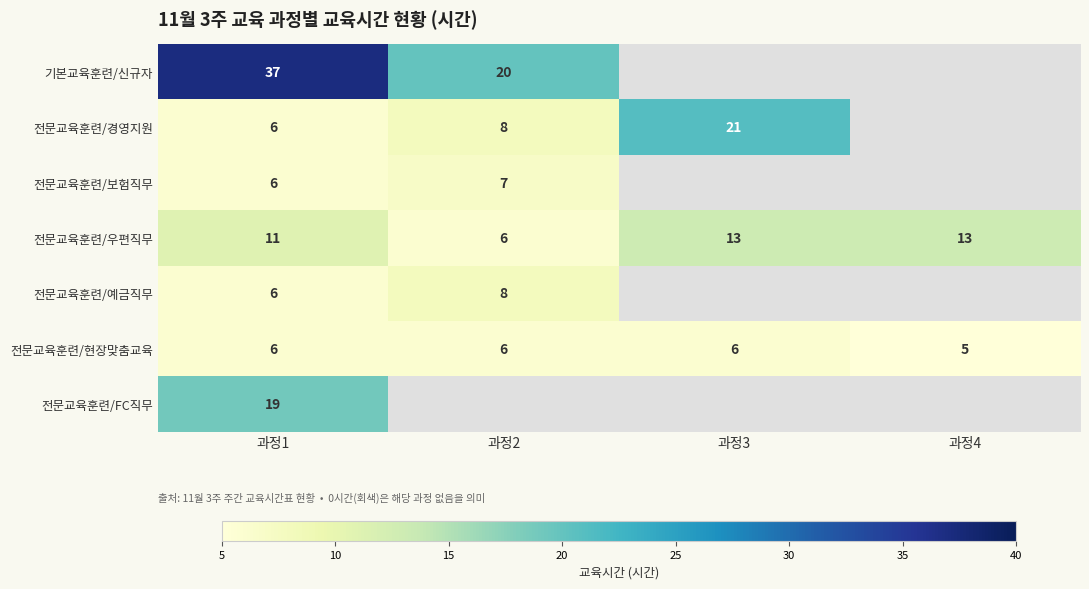

Count the number of data series in this chart.

7